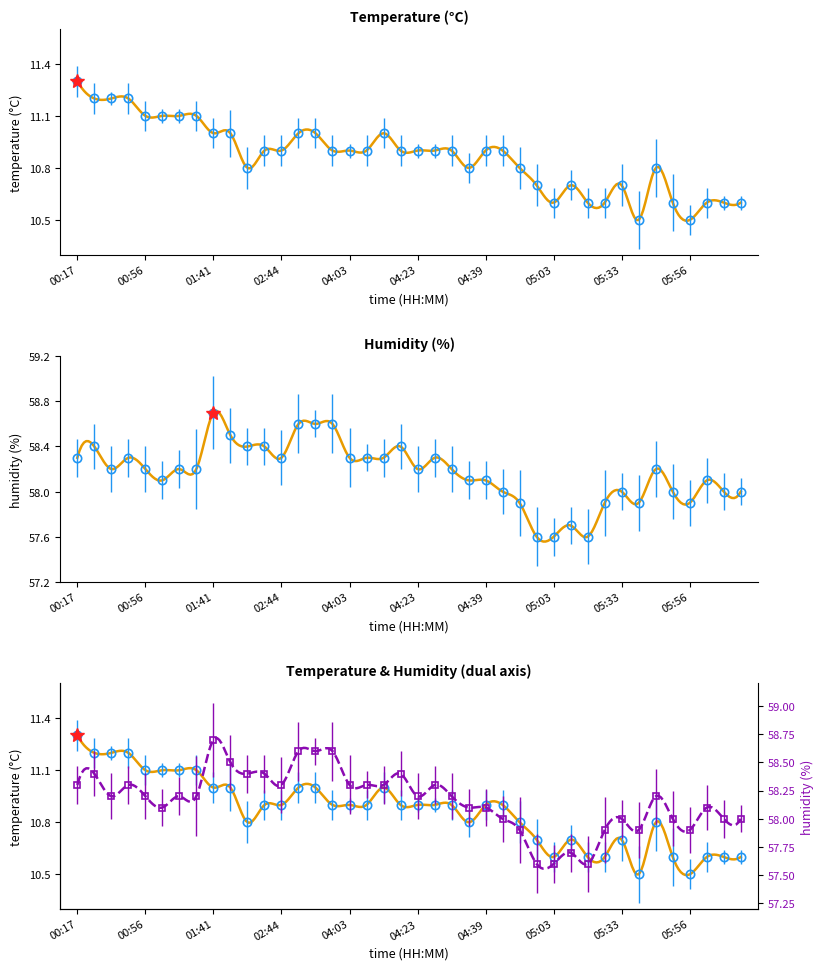

In temperature, how many points are lower than both neighbors (excluding endpoints)?

5